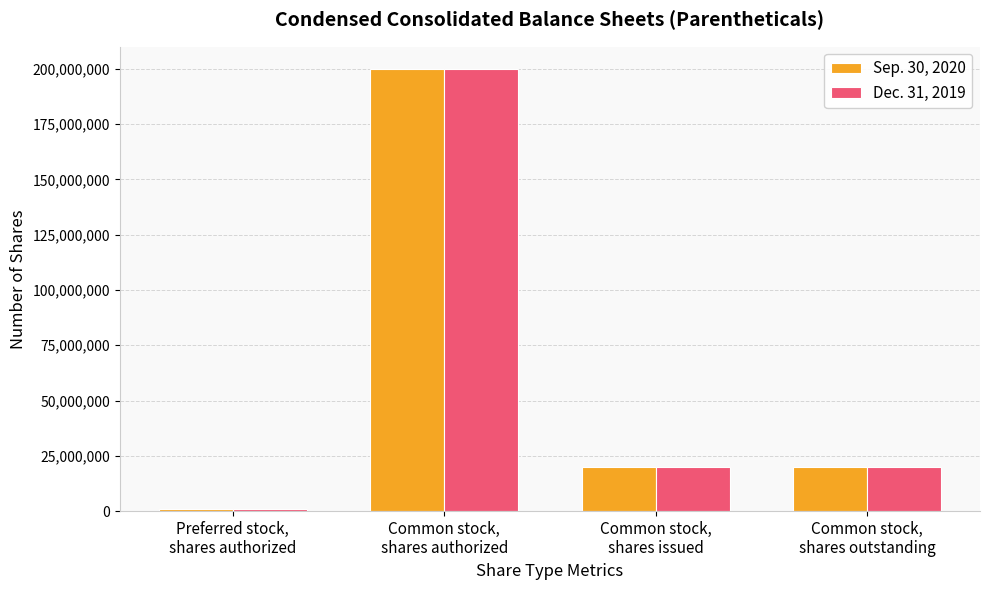

How many categories are shown in the chart?

4